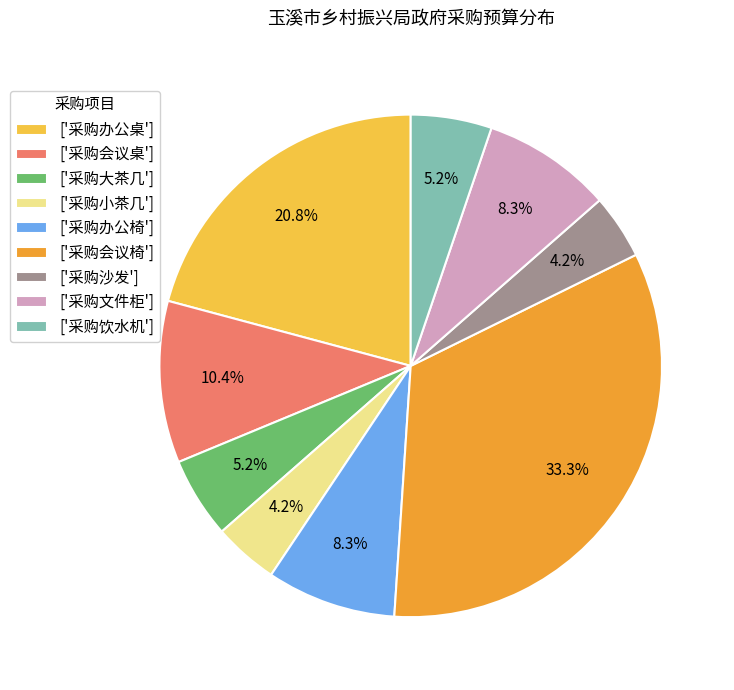

What is the total percentage of ['采购沙发'] and ['采购会议桌']?

14.6%